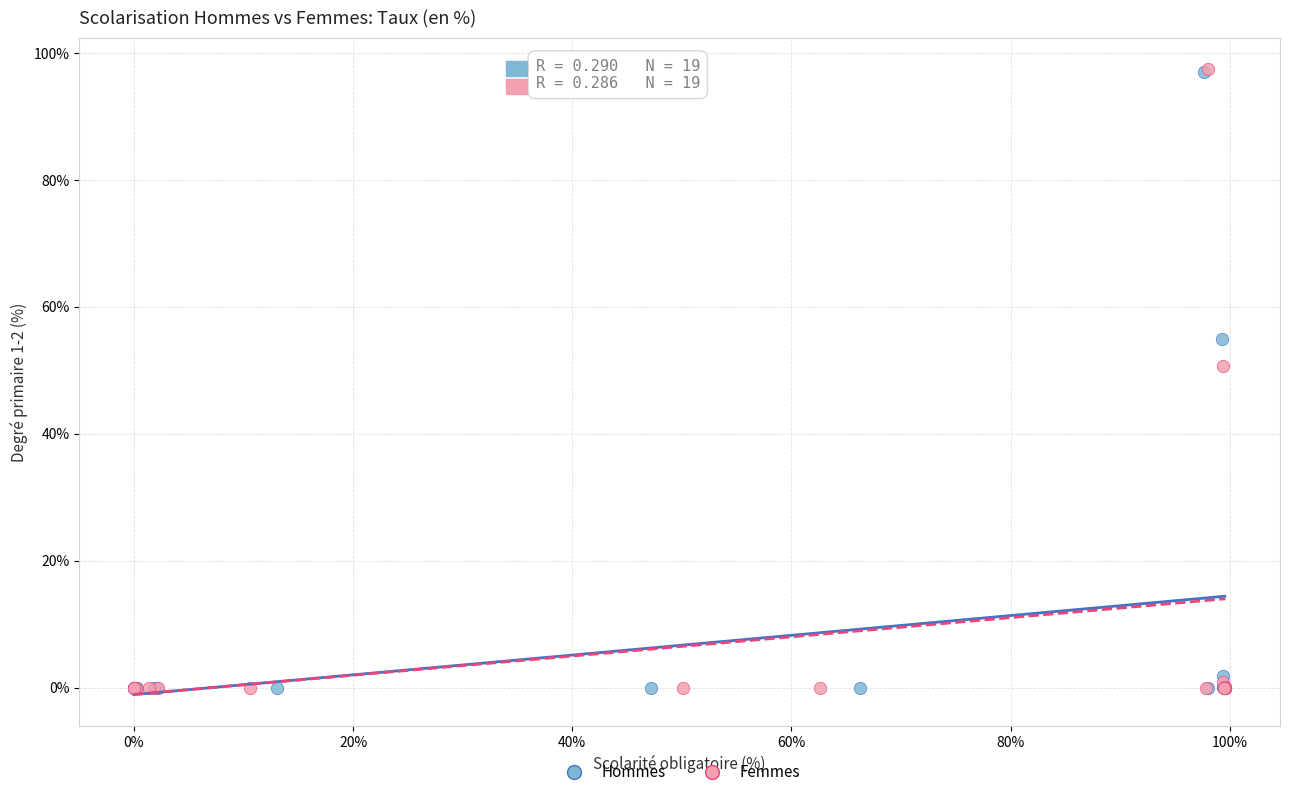

Which series has the widest spread of Y values?

Femmes